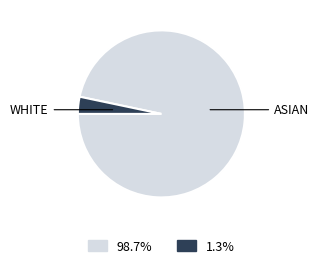

Does any single category account for the majority?

Yes